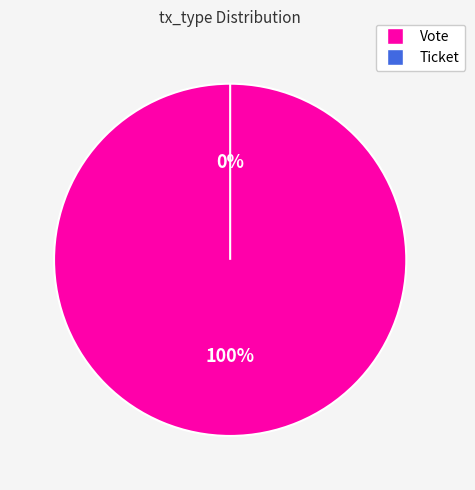

What percentage is NOT represented by Ticket?

100.0%